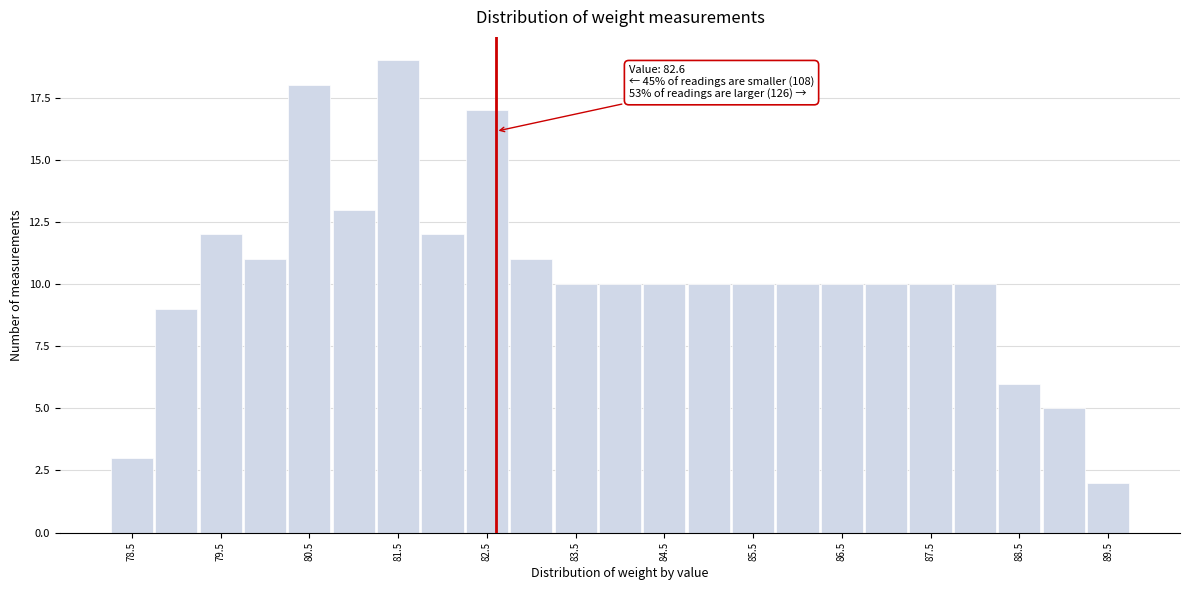

Over which range of the x-axis is the bar tallest?

81.25 to 81.75